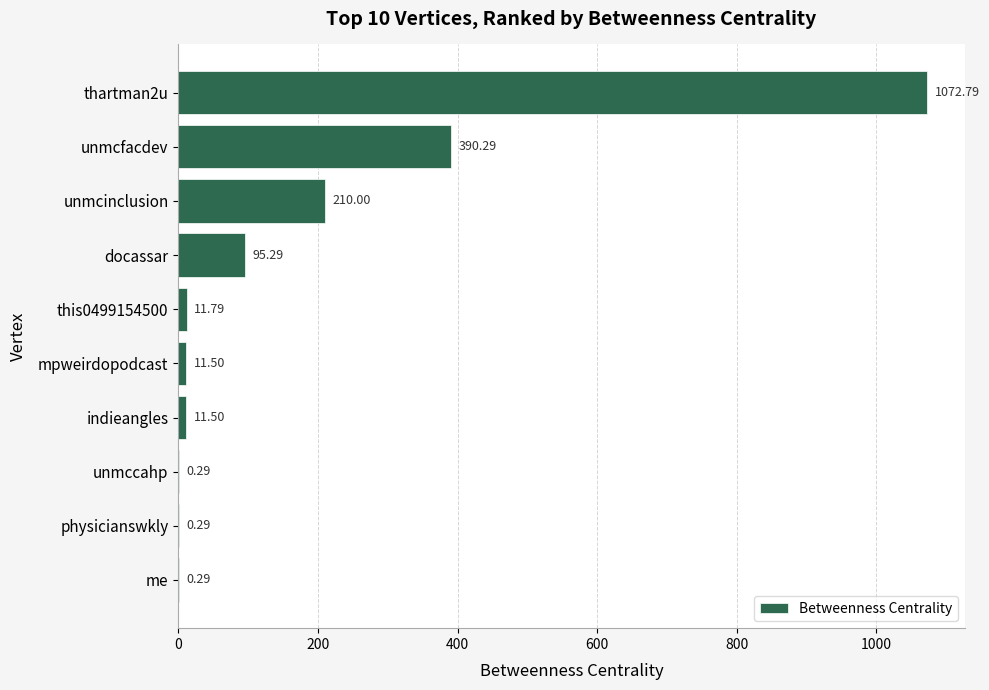

Which has a higher value, indieangles or me?

indieangles